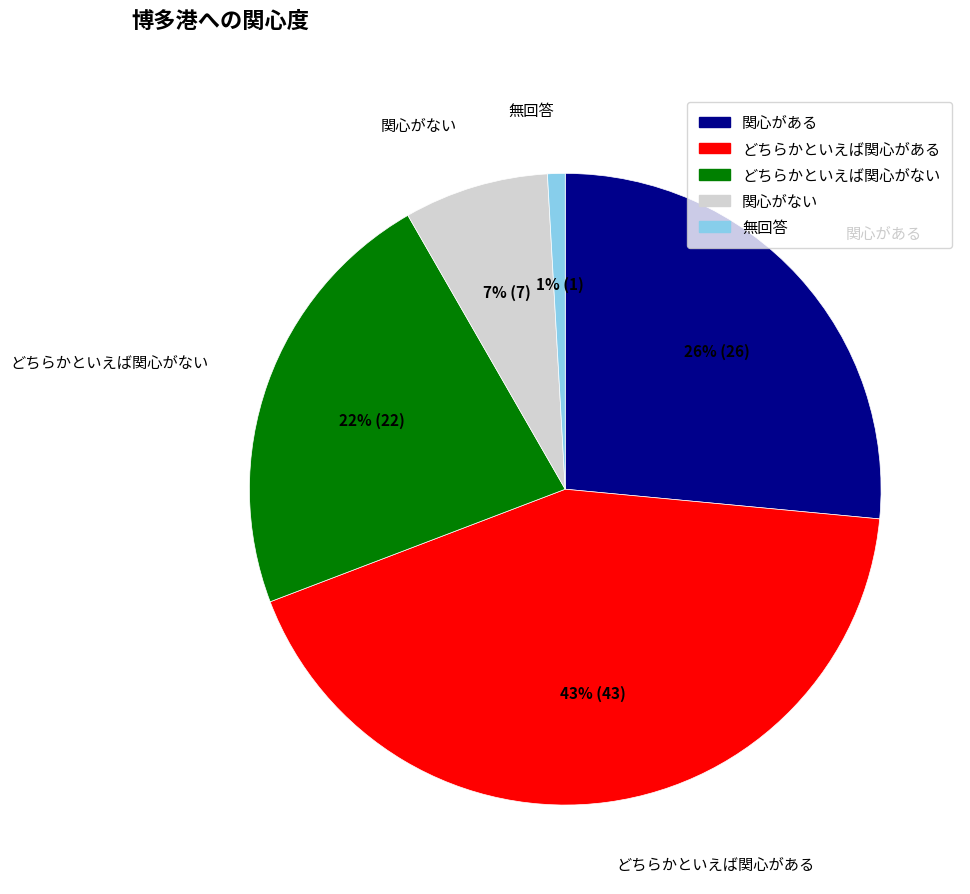

How many slices are in this pie chart?

5